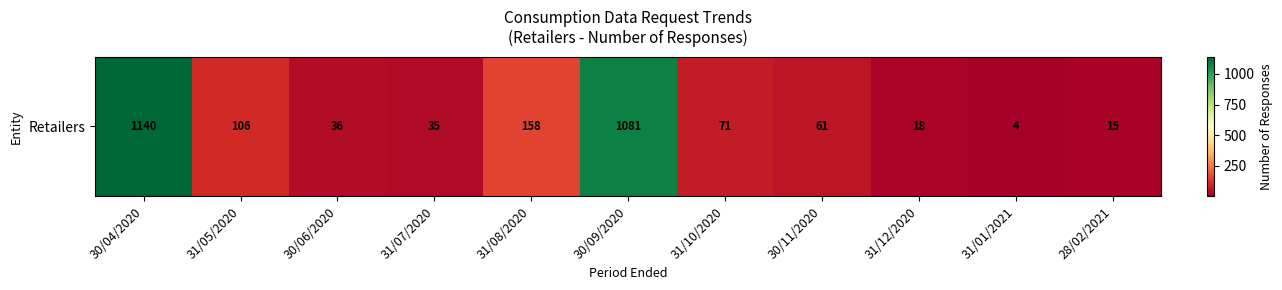

Which has a higher value, 30/09/2020 or 31/10/2020?

30/09/2020